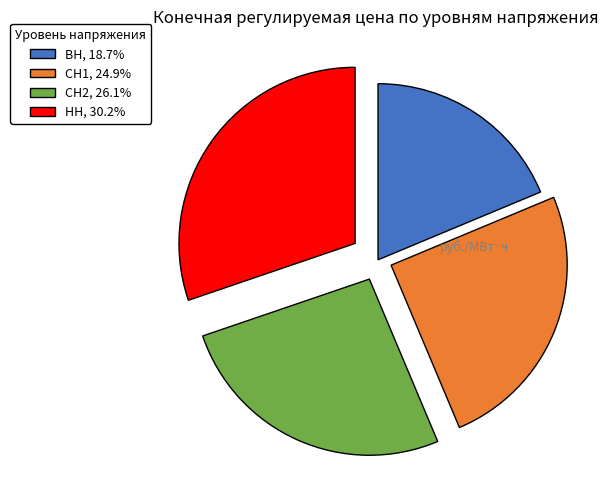

Count the number of slices in the pie.

4